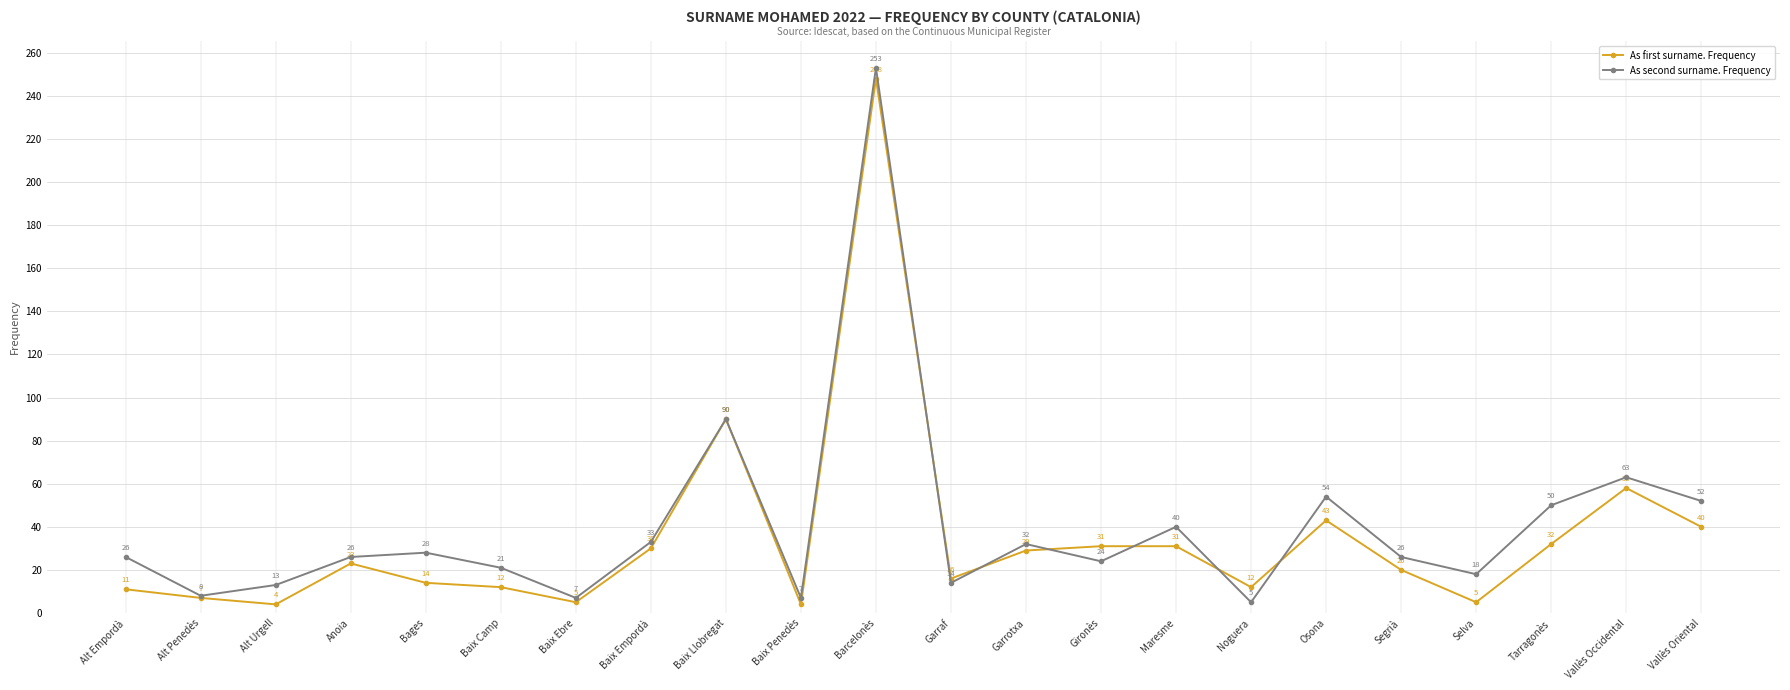

Is this an area chart (filled region under the line)?

No